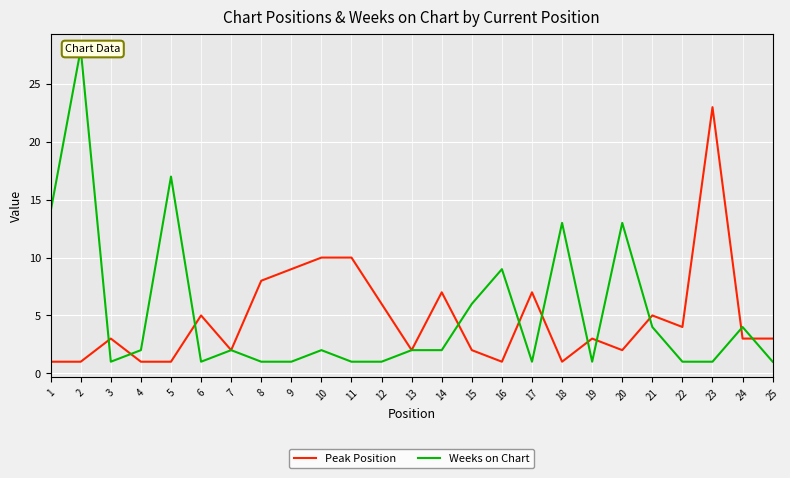

How many series are shown in this chart?

2